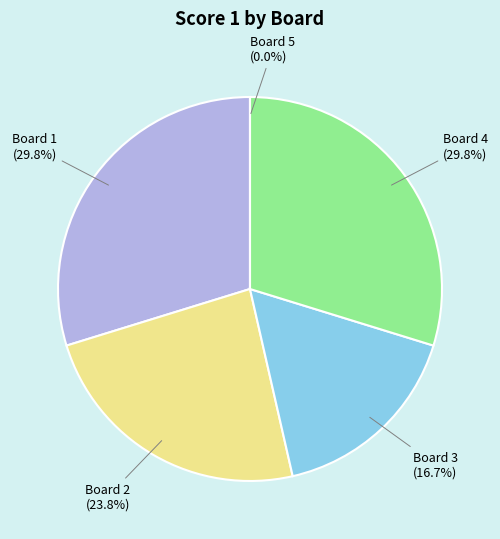

Does any single category account for the majority?

No